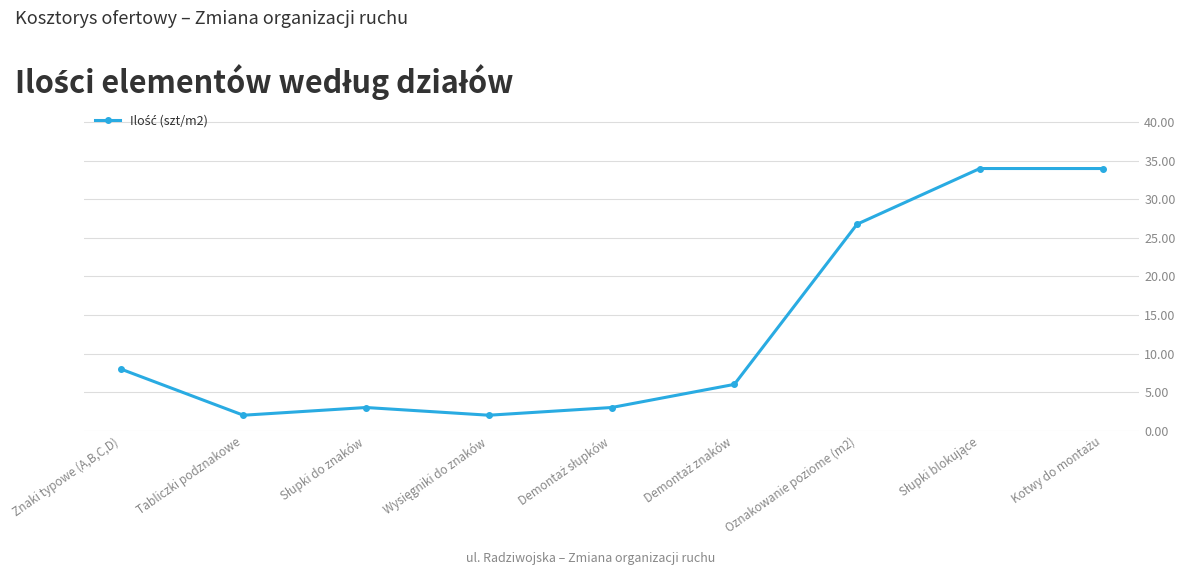

True or false: there are more than 2 points higher than both neighbors.

False